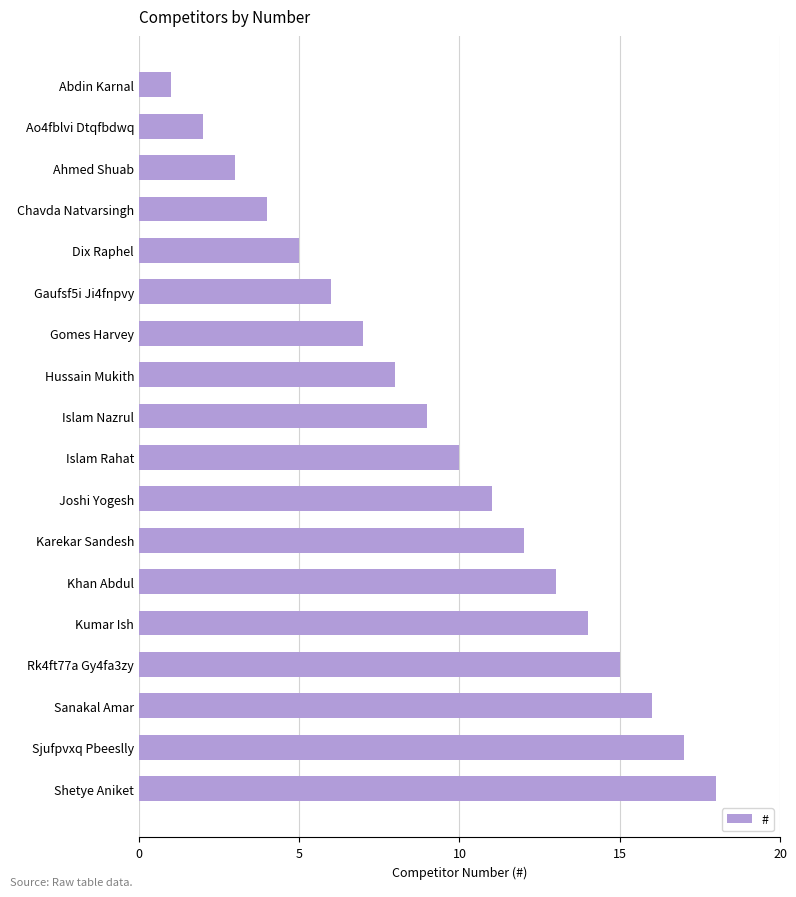

Which has a higher value, Gaufsf5i Ji4fnpvy or Abdin Karnal?

Gaufsf5i Ji4fnpvy